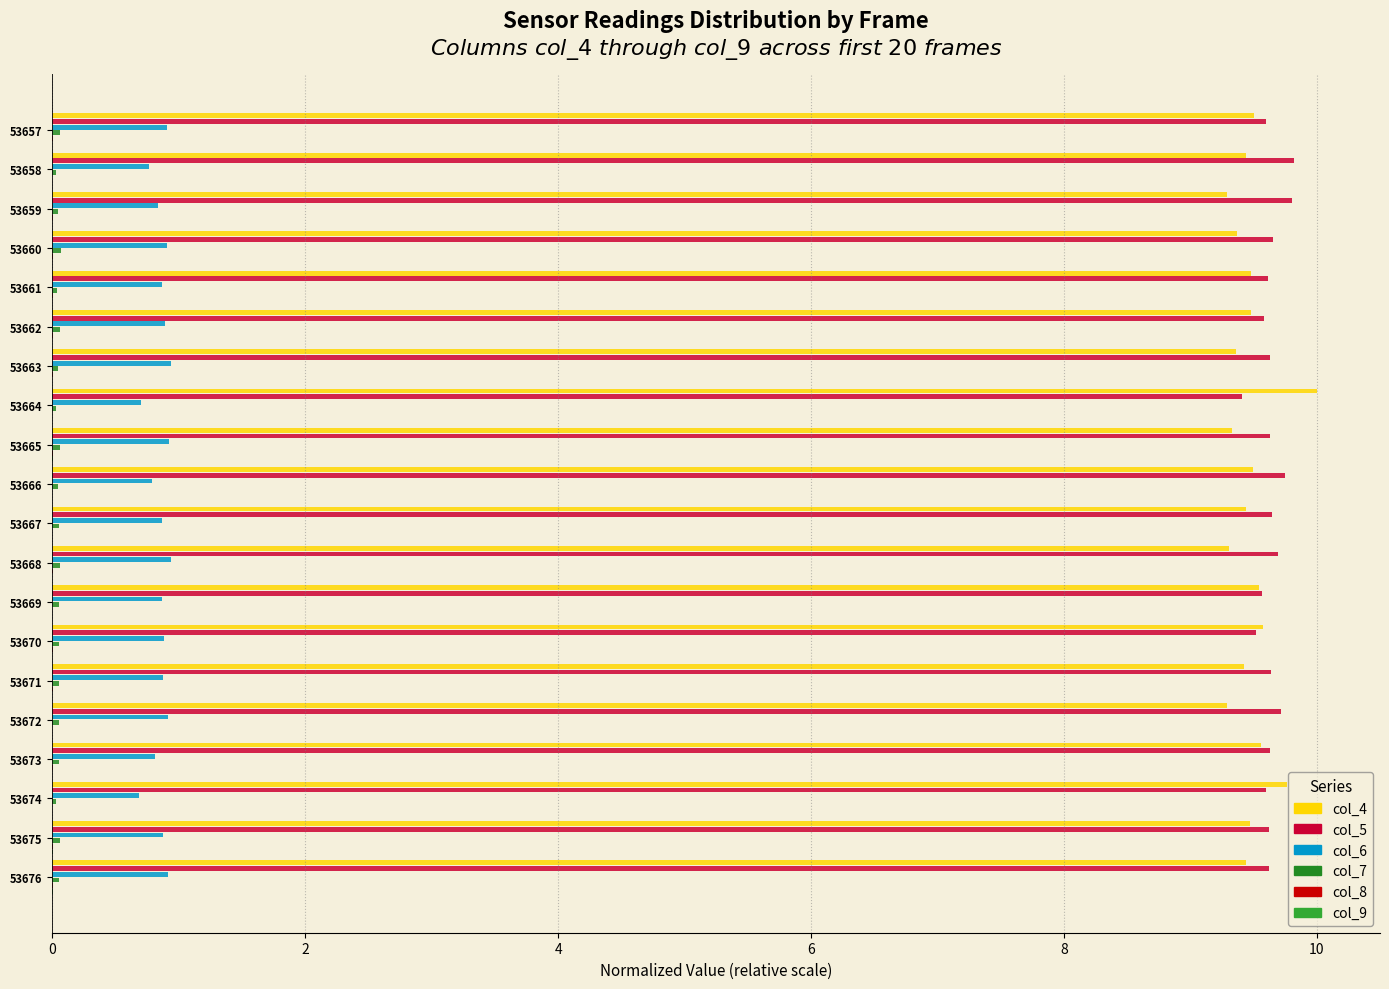

Count the number of categories in the chart.

20